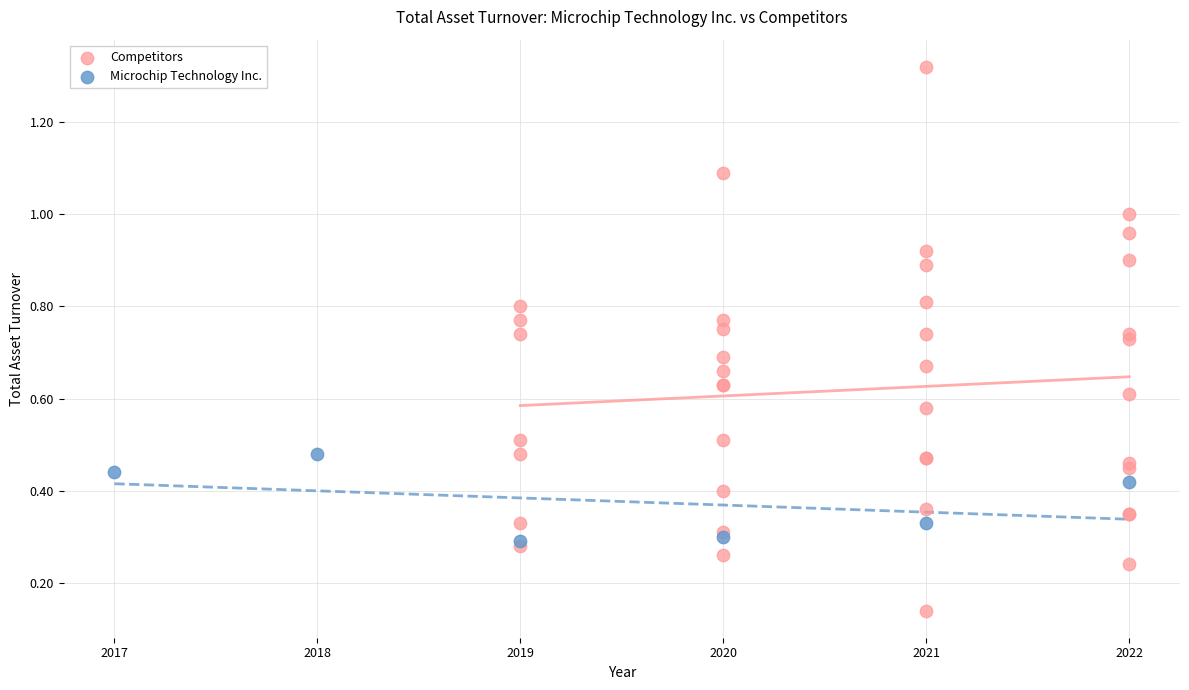

What are all the series names shown in the legend?

Competitors, Microchip Technology Inc.